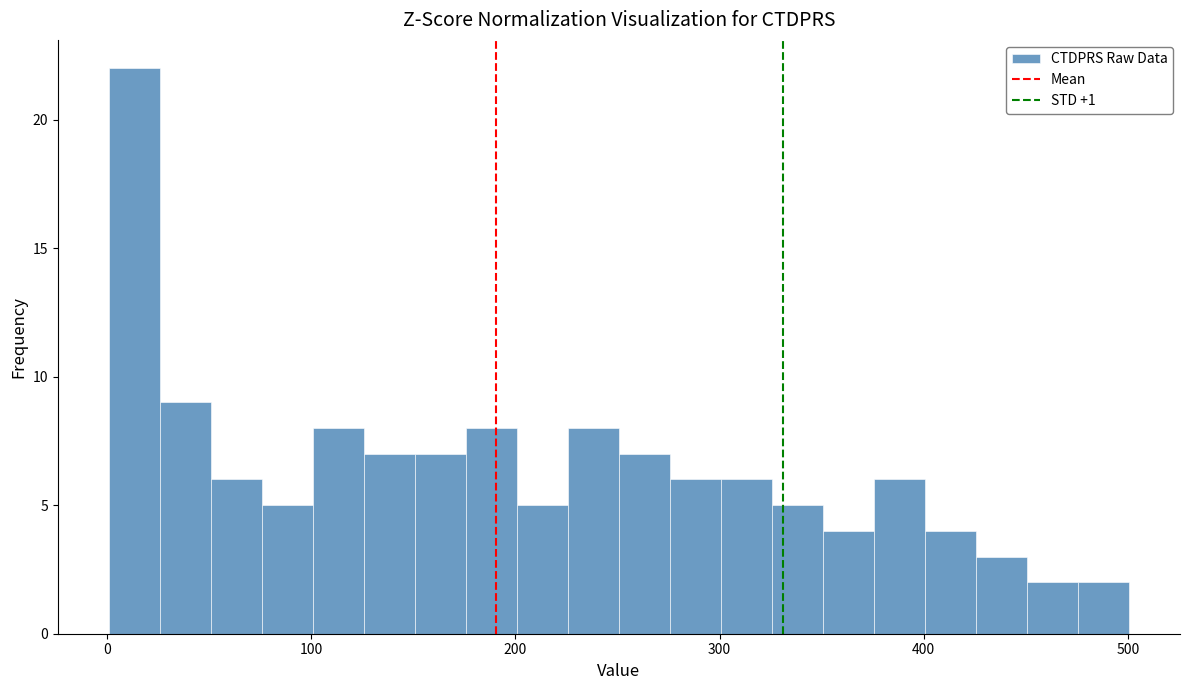

Around what value on the x-axis is the tallest bar? Give the approximate position of its centre, as read against the axis.

10